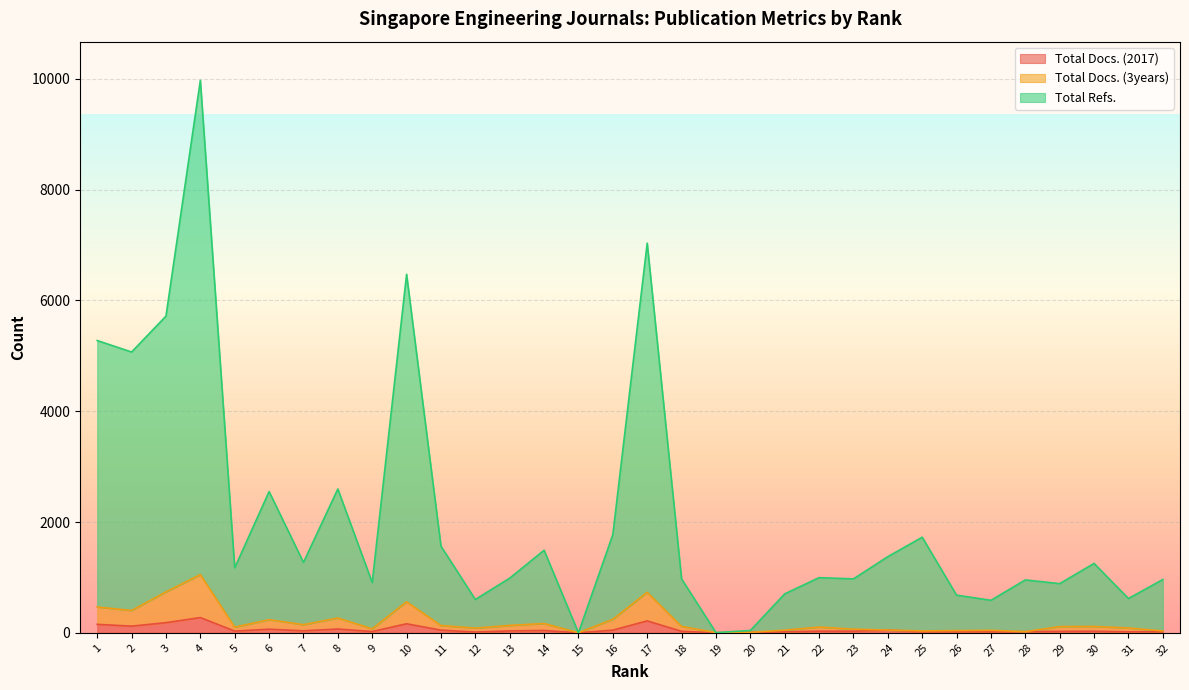

What is the average value of the Total Docs. (3years) series?

201